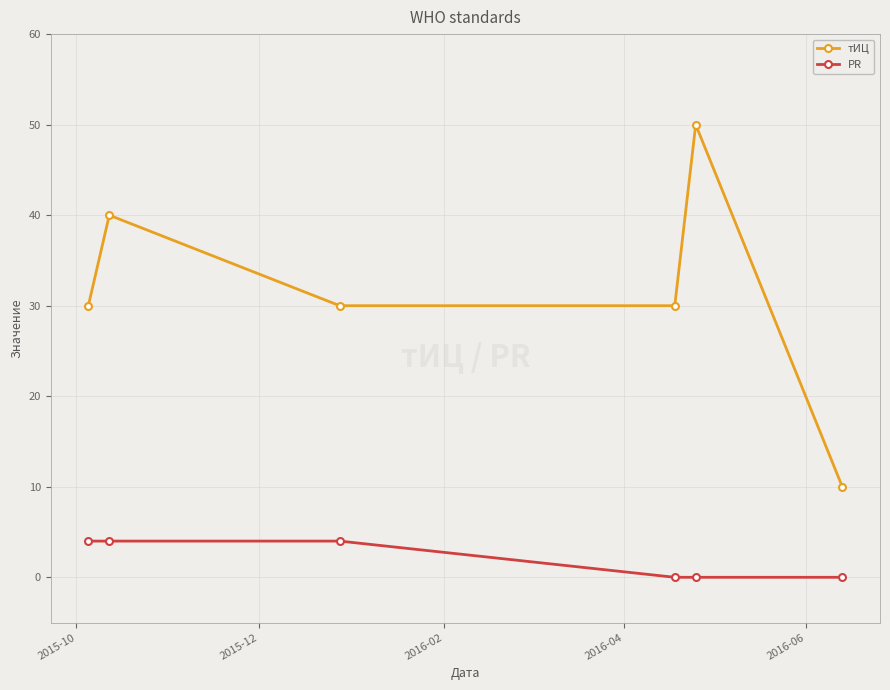

How many lines are shown in the chart?

2